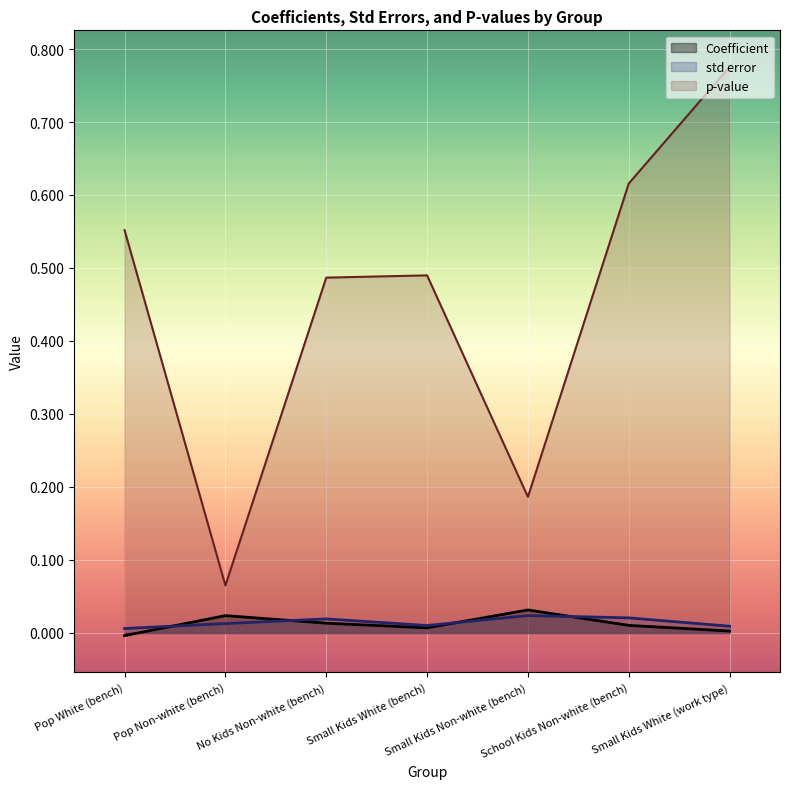

Where do std error and Coefficient first cross each other?

Pop White (bench) and Pop Non-white (bench)